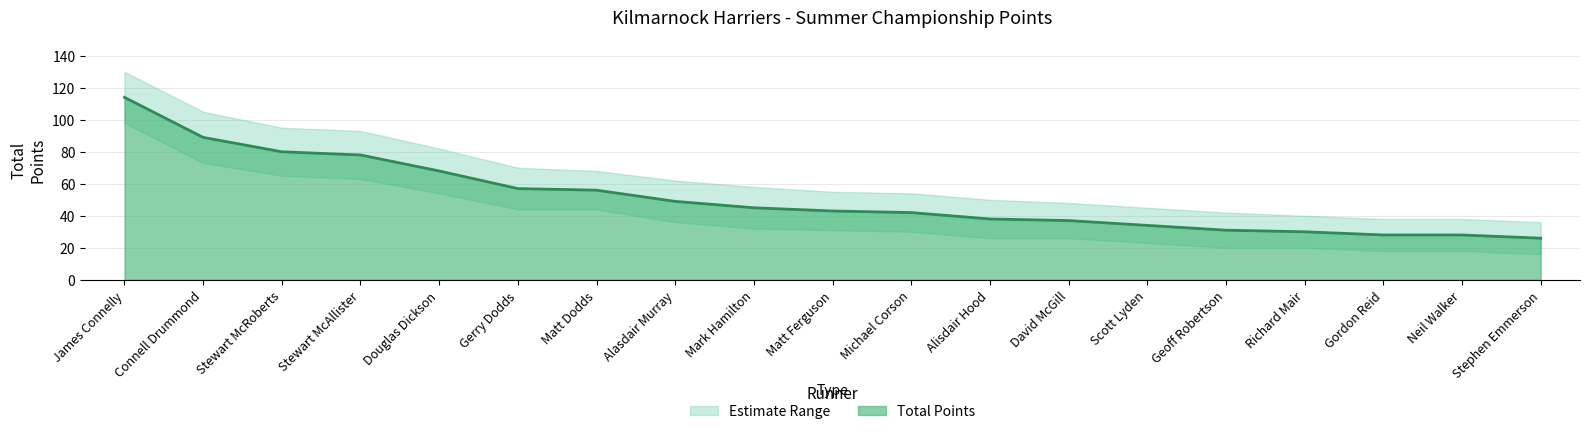

Is the value of Upper Band at Michael Corson greater than the value of Lower Band at Stewart McAllister?

No